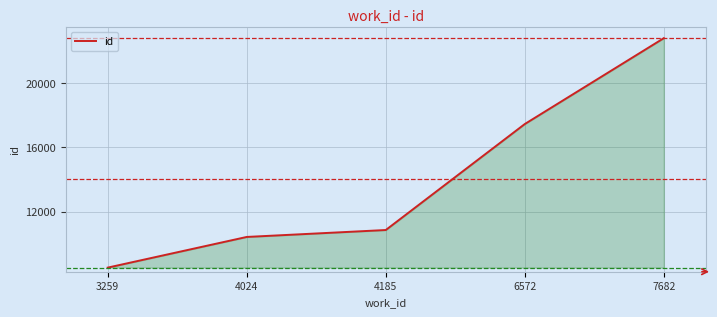

Count the number of categories in the chart.

5